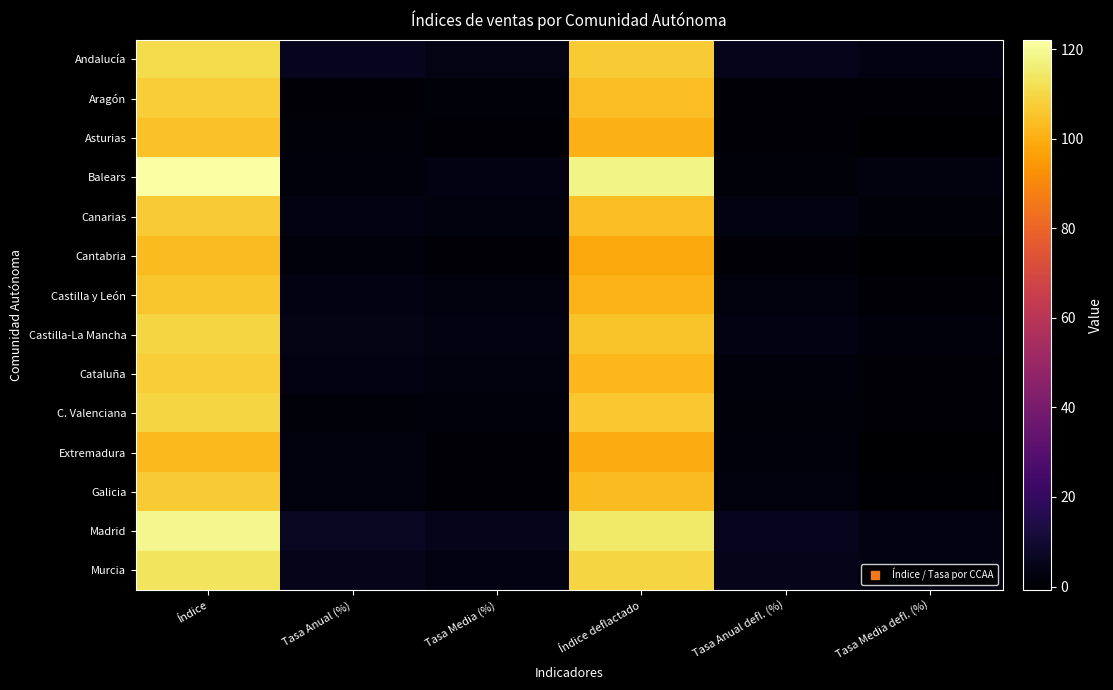

Reading left to right, extract all data points from this chart.

Andalucía: Índice=110.7	Tasa Anual (%)=5.5	Tasa Media (%)=4.0	Índice deflactado=107.0	Tasa Anual defl. (%)=5.4	Tasa Media defl. (%)=3.3
Aragón: Índice=107.4	Tasa Anual (%)=0.8	Tasa Media (%)=1.5	Índice deflactado=103.5	Tasa Anual defl. (%)=0.4	Tasa Media defl. (%)=0.5
Asturias: Índice=104.4	Tasa Anual (%)=1.3	Tasa Media (%)=0.7	Índice deflactado=100.5	Tasa Anual defl. (%)=0.6	Tasa Media defl. (%)=-0.4
Balears: Índice=122.1	Tasa Anual (%)=1.8	Tasa Media (%)=3.3	Índice deflactado=118.1	Tasa Anual defl. (%)=1.6	Tasa Media defl. (%)=2.5
Canarias: Índice=106.8	Tasa Anual (%)=2.7	Tasa Media (%)=2.2	Índice deflactado=103.6	Tasa Anual defl. (%)=2.6	Tasa Media defl. (%)=1.2
Cantabria: Índice=103.0	Tasa Anual (%)=1.7	Tasa Media (%)=0.6	Índice deflactado=98.5	Tasa Anual defl. (%)=0.5	Tasa Media defl. (%)=-0.8
Castilla y León: Índice=105.7	Tasa Anual (%)=3.5	Tasa Media (%)=2.5	Índice deflactado=101.4	Tasa Anual defl. (%)=2.5	Tasa Media defl. (%)=0.9
Castilla-La Mancha: Índice=109.5	Tasa Anual (%)=3.8	Tasa Media (%)=3.0	Índice deflactado=105.0	Tasa Anual defl. (%)=3.2	Tasa Media defl. (%)=1.9
Cataluña: Índice=107.5	Tasa Anual (%)=2.7	Tasa Media (%)=2.3	Índice deflactado=102.2	Tasa Anual defl. (%)=1.9	Tasa Media defl. (%)=1.0
C. Valenciana: Índice=109.5	Tasa Anual (%)=1.6	Tasa Media (%)=1.8	Índice deflactado=106.2	Tasa Anual defl. (%)=1.4	Tasa Media defl. (%)=0.9
Extremadura: Índice=102.6	Tasa Anual (%)=2.3	Tasa Media (%)=0.2	Índice deflactado=99.4	Tasa Anual defl. (%)=2.0	Tasa Media defl. (%)=-0.6
Galicia: Índice=106.8	Tasa Anual (%)=2.5	Tasa Media (%)=0.9	Índice deflactado=102.9	Tasa Anual defl. (%)=2.1	Tasa Media defl. (%)=0.1
Madrid: Índice=119.1	Tasa Anual (%)=6.6	Tasa Media (%)=5.0	Índice deflactado=114.7	Tasa Anual defl. (%)=5.7	Tasa Media defl. (%)=3.4
Murcia: Índice=113.1	Tasa Anual (%)=4.7	Tasa Media (%)=3.4	Índice deflactado=109.6	Tasa Anual defl. (%)=4.5	Tasa Media defl. (%)=2.8